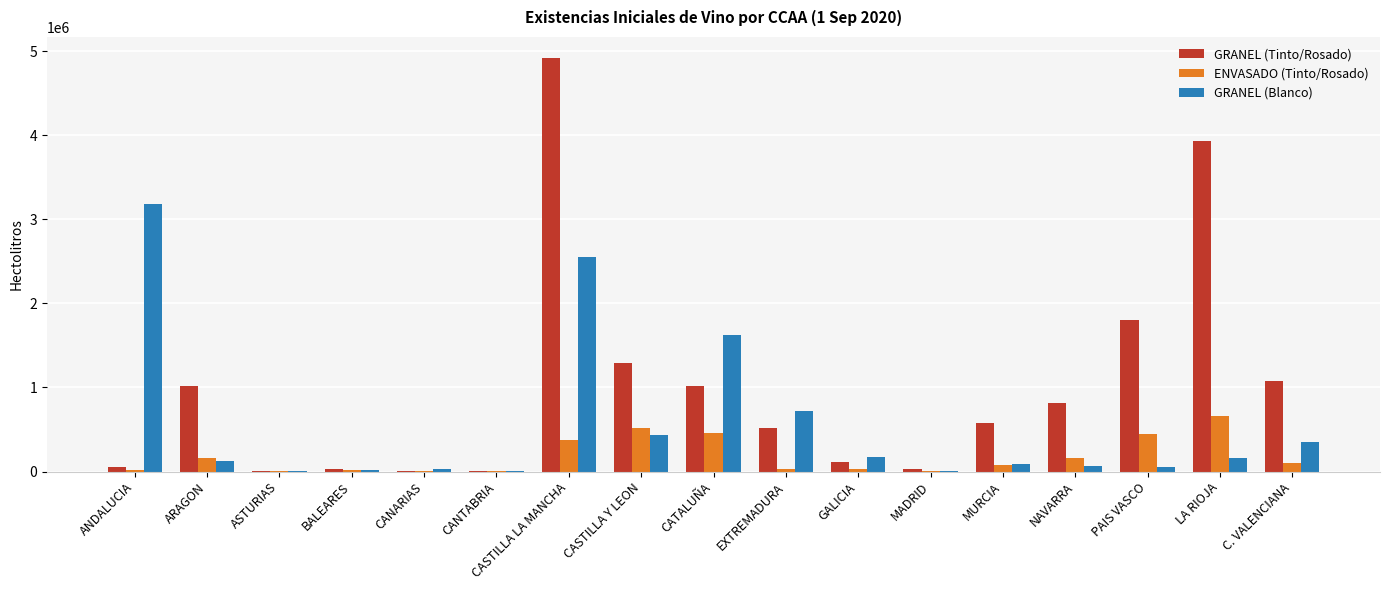

What is the greatest value displayed?

4921748